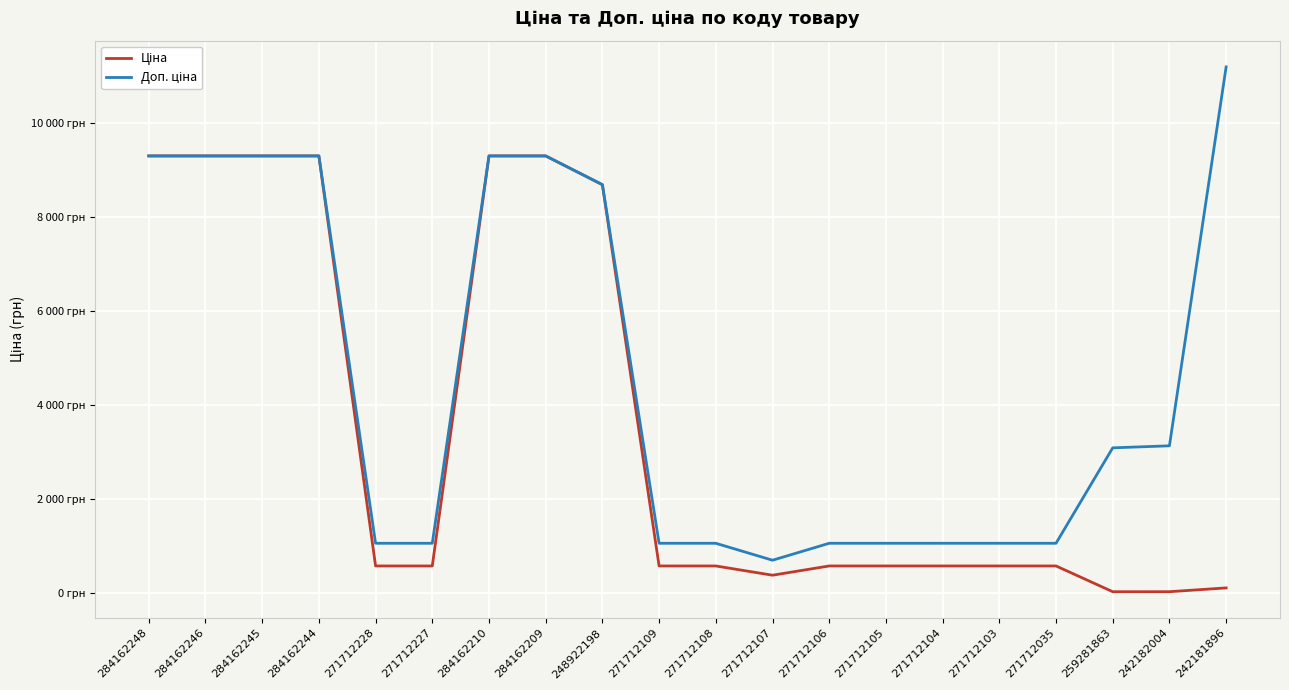

At which category is the sum across all series the highest?

284162248